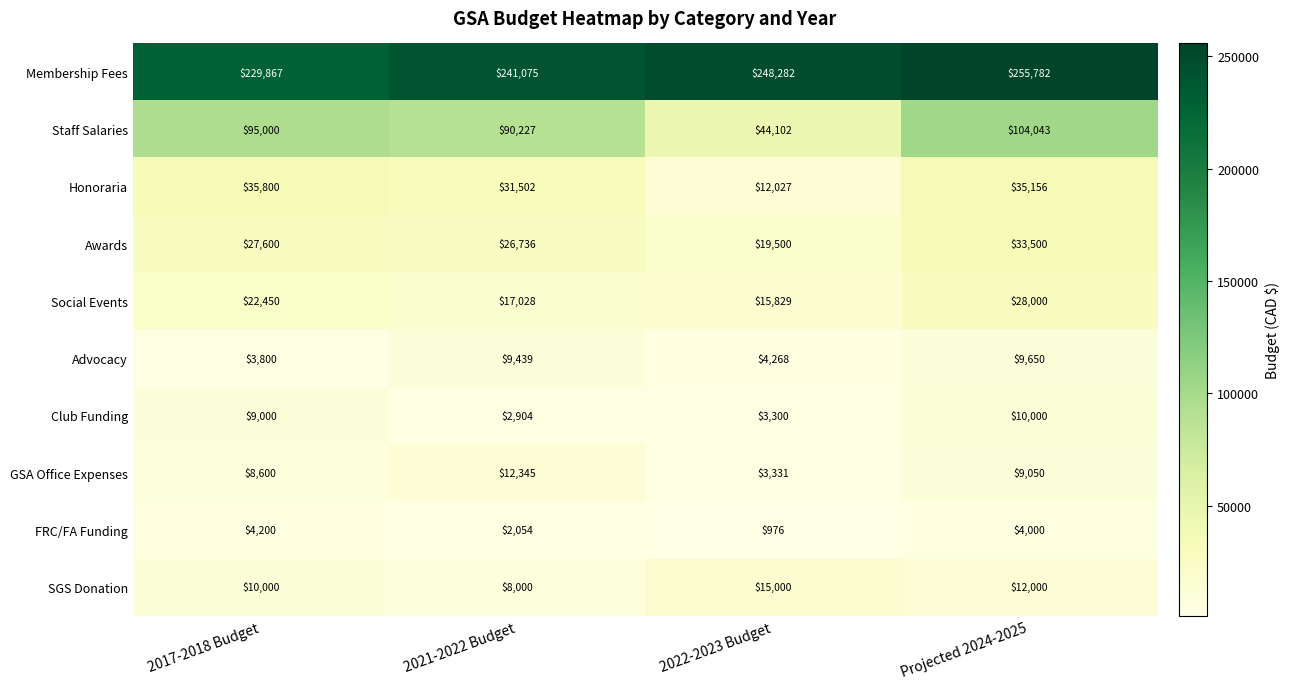

What value does the Staff Salaries series have at 2021-2022 Budget, to the nearest 10?

90230